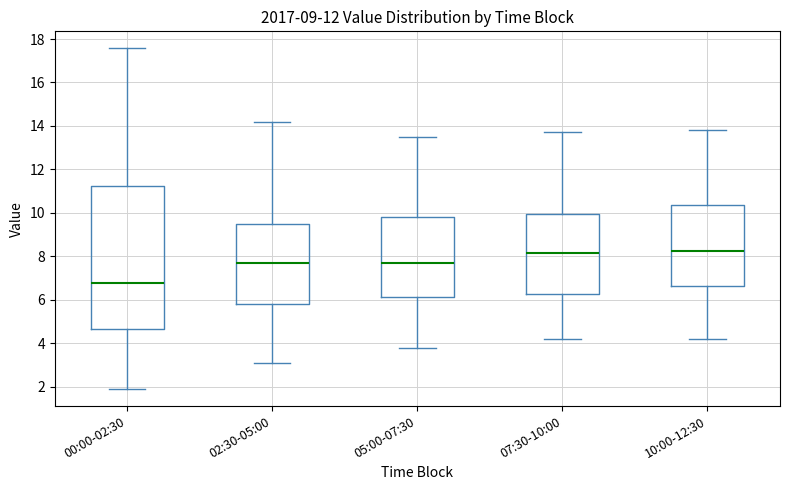

Reading left to right, read every box against the y-axis: the position of its median line, the range the box covers, and the ends of its whiskers. The values are not printed on the chart, so give them approximately, as read against the axis.

00:00-02:30: median 6.8, box 4.6 to 11.2, whiskers 2.0 to 17.6
02:30-05:00: median 7.8, box 5.8 to 9.6, whiskers 3.2 to 14.2
05:00-07:30: median 7.8, box 6.2 to 9.8, whiskers 3.8 to 13.6
07:30-10:00: median 8.2, box 6.2 to 10.0, whiskers 4.2 to 13.8
10:00-12:30: median 8.2, box 6.6 to 10.4, whiskers 4.2 to 13.8